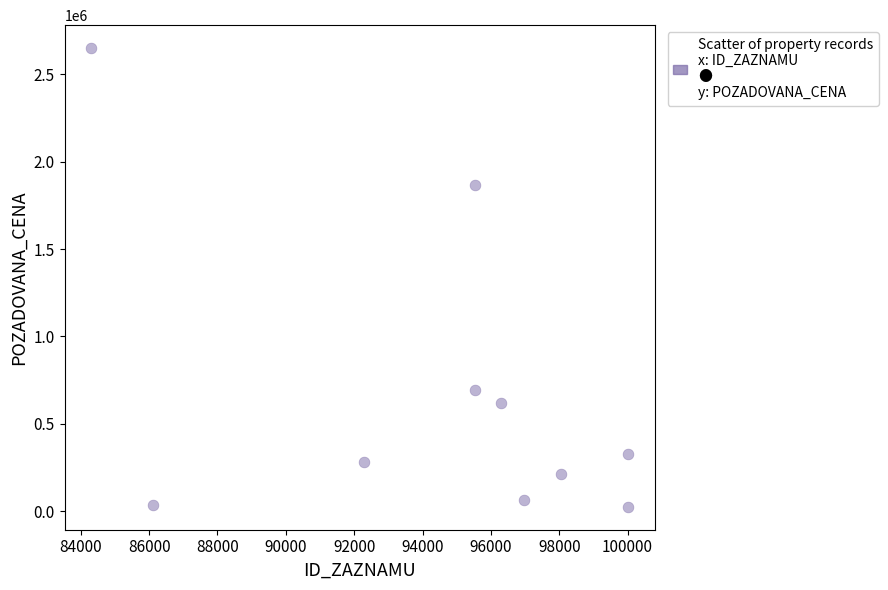

What Y value in the scatter plot is closest to 1337528?

1865000.0